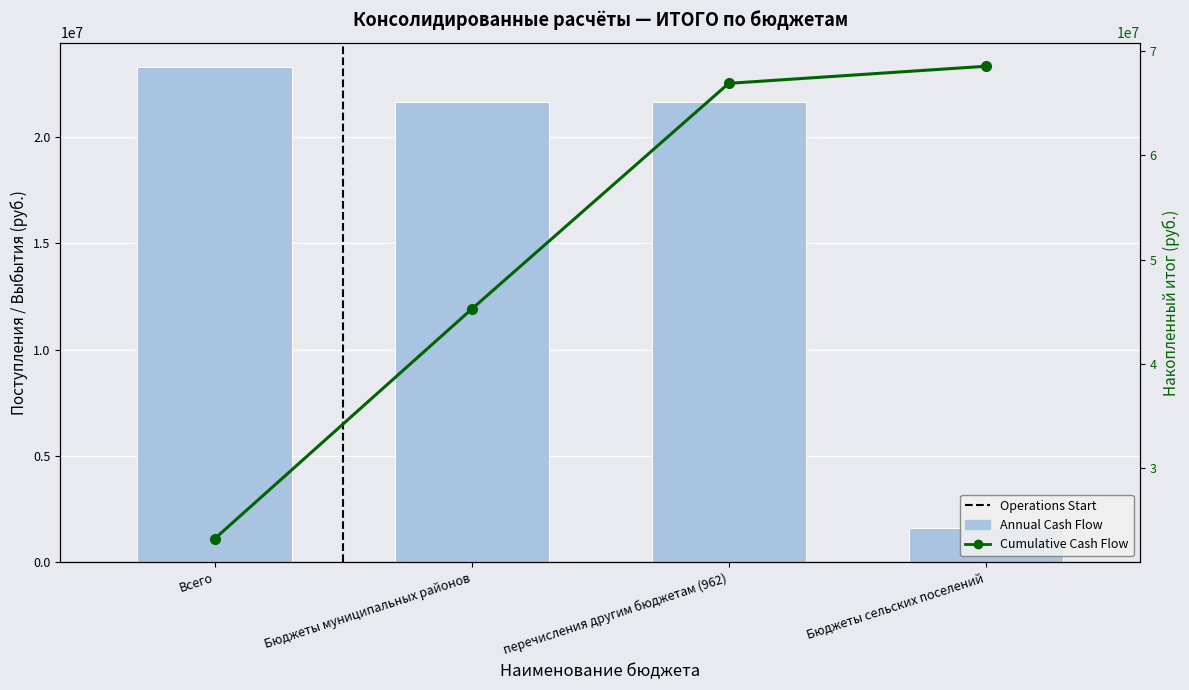

At how many categories does at least one series exceed 40027334?

3